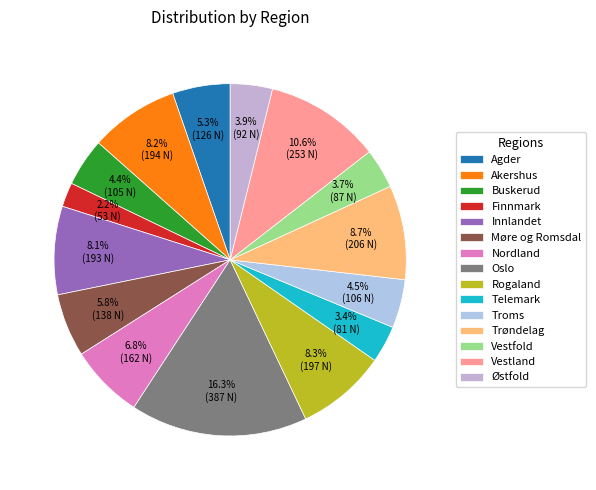

Which slice is the largest?

Oslo